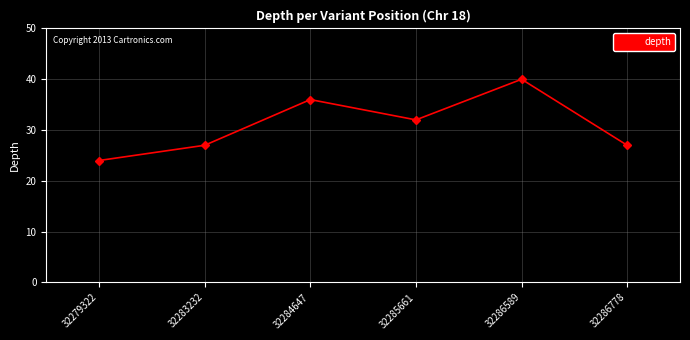

What is the average value?

31